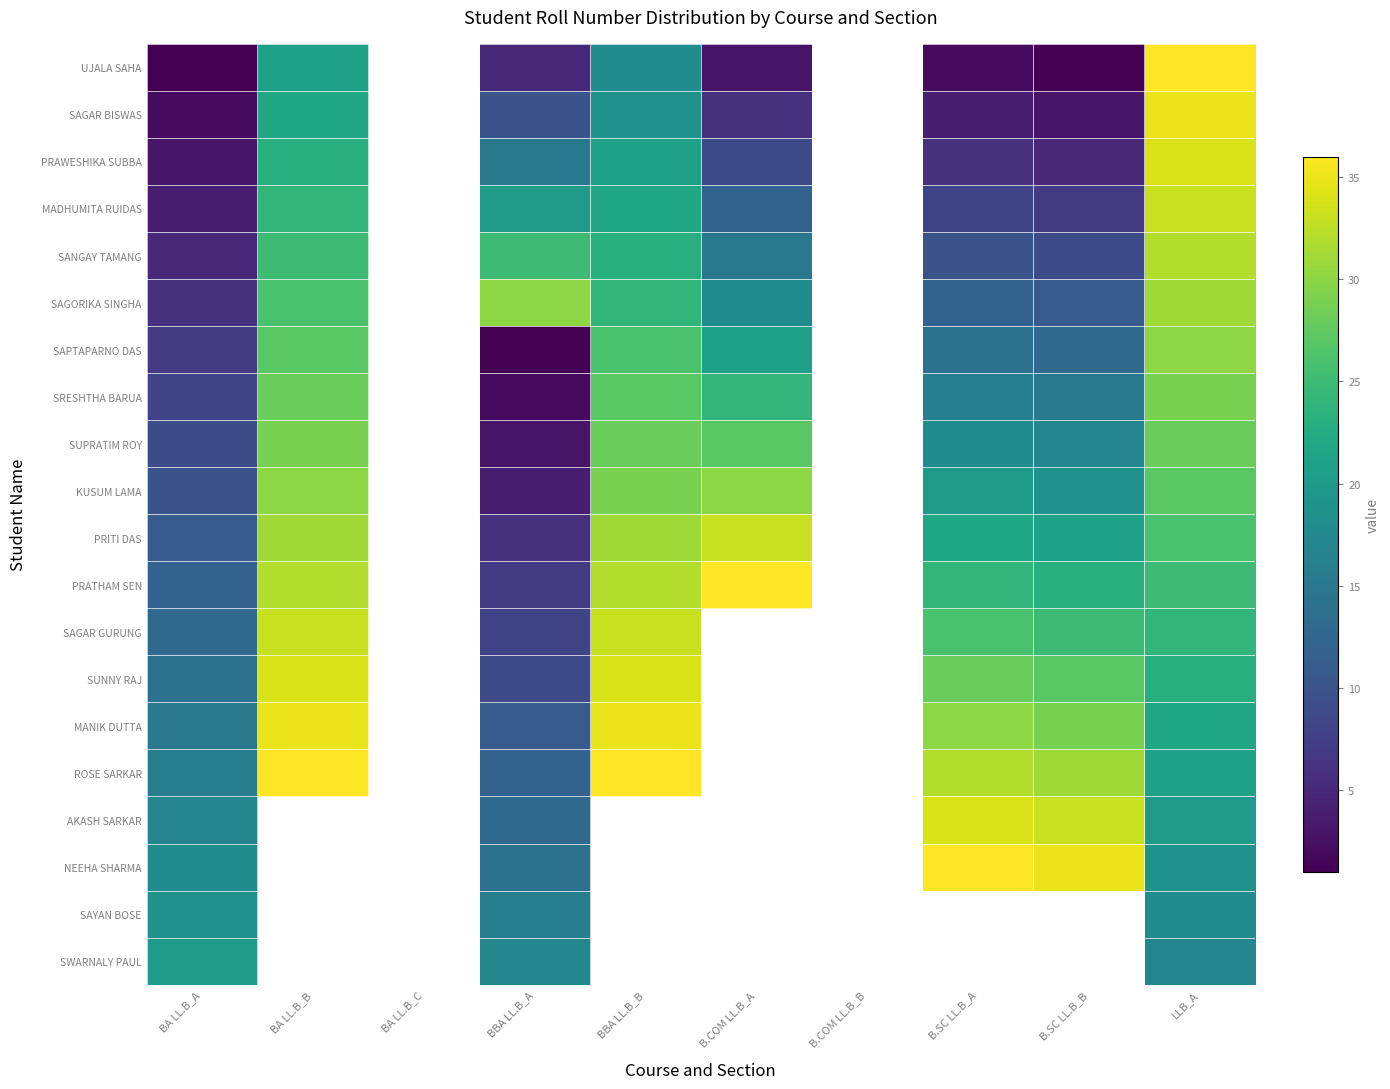

What is the maximum value for NEEHA SHARMA?

36.0